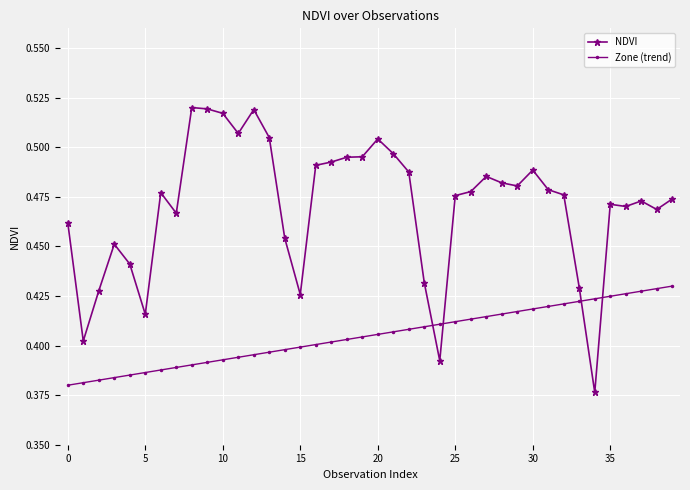

What is the sum of all Zone (trend) values?

16.2